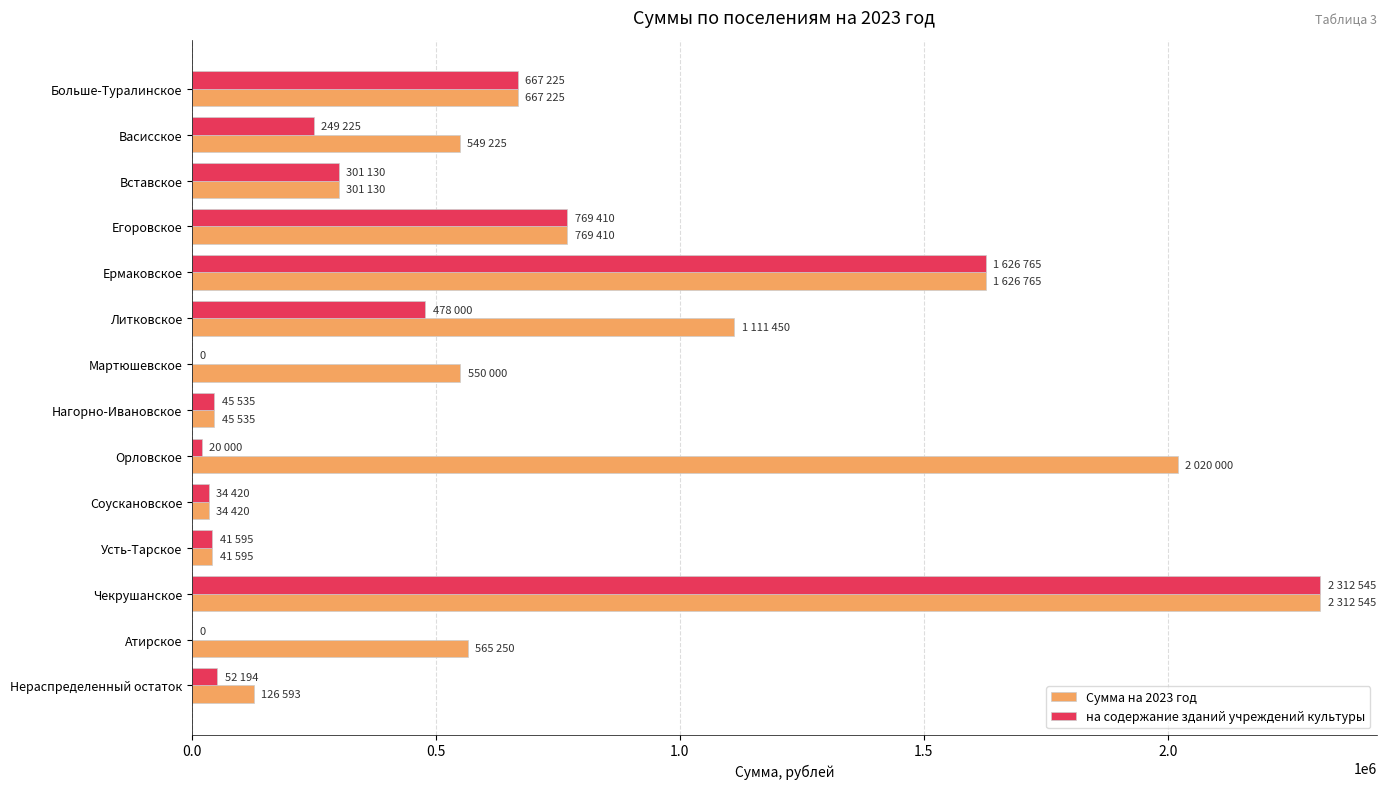

Which series has the largest total across all categories?

Сумма на 2023 год